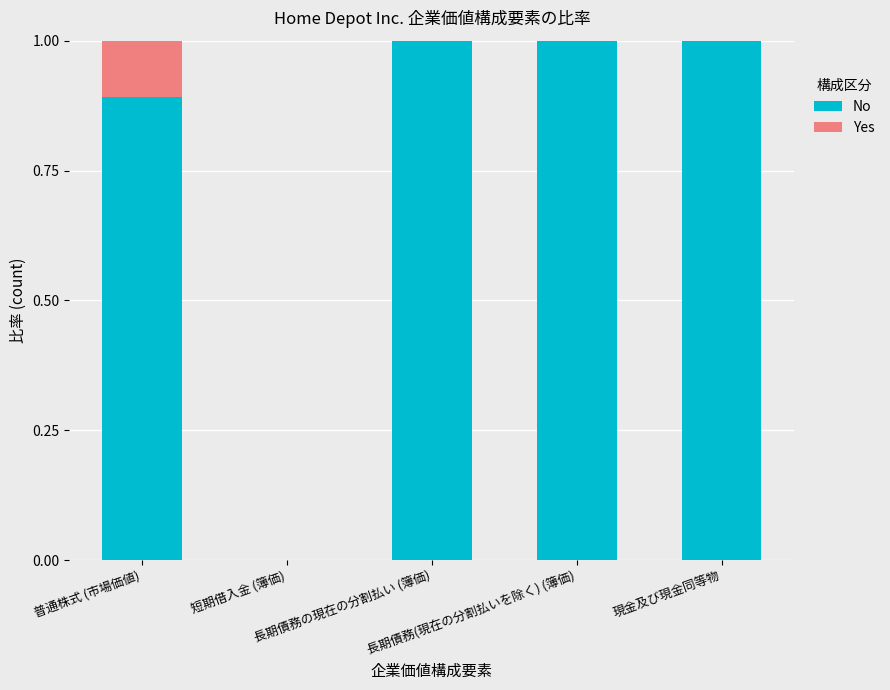

Are the bars grouped side by side (vs. stacked)?

No